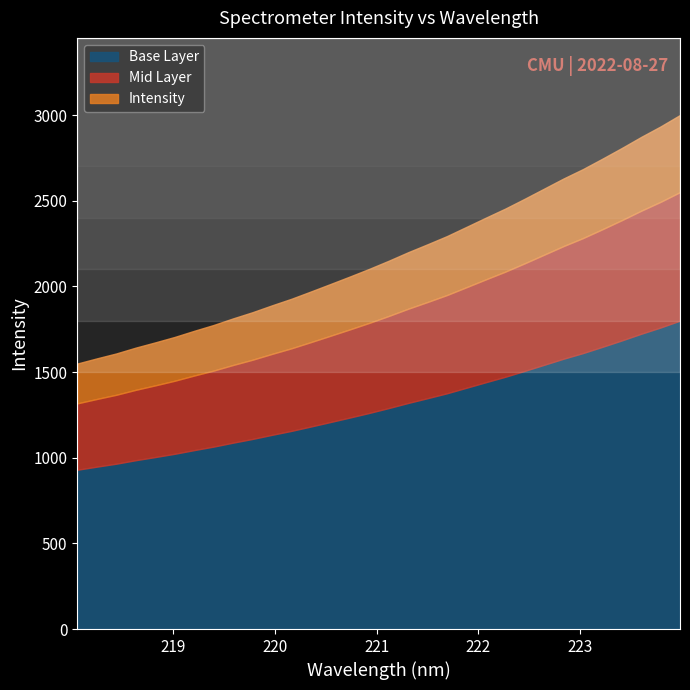

Which has a higher value, 219.9712 or 221.1174?

221.1174